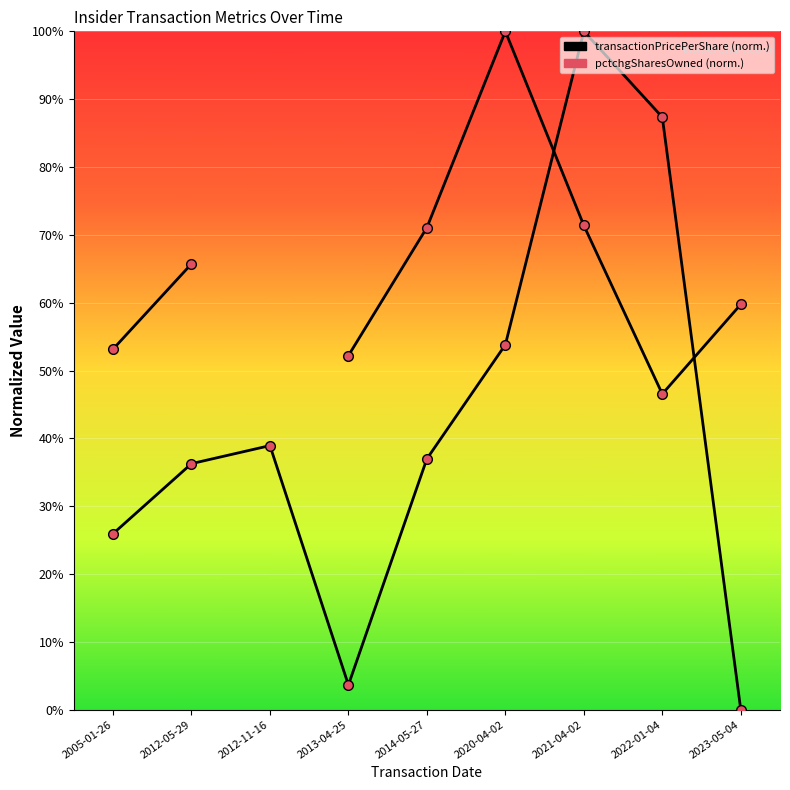

What is the minimum value for pctchgSharesOwned?

0.5